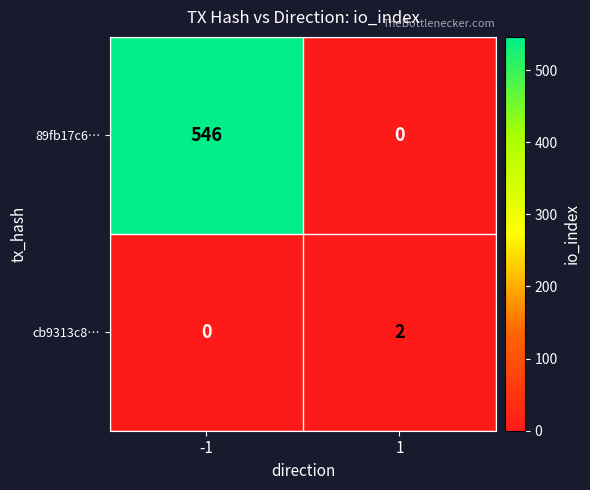

The 89fb17c6… series shows 821 at -1. True or false?

False